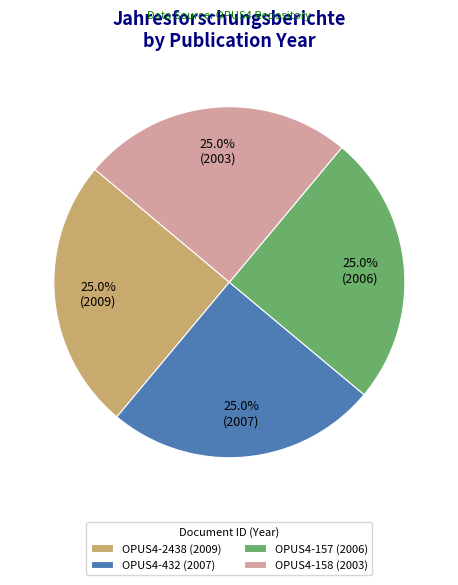

How much of the chart is everything except OPUS4-157 (2006)?

75.0%